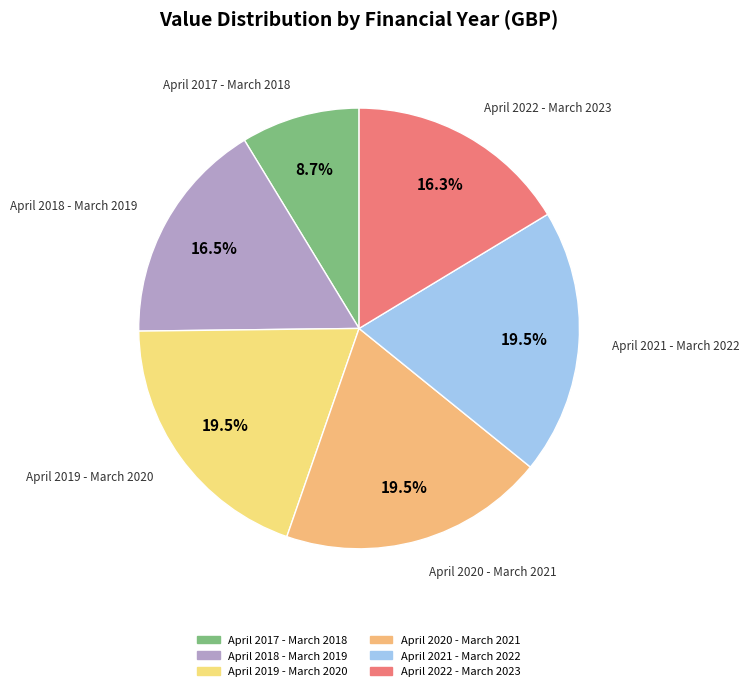

Count the number of slices in the pie.

6